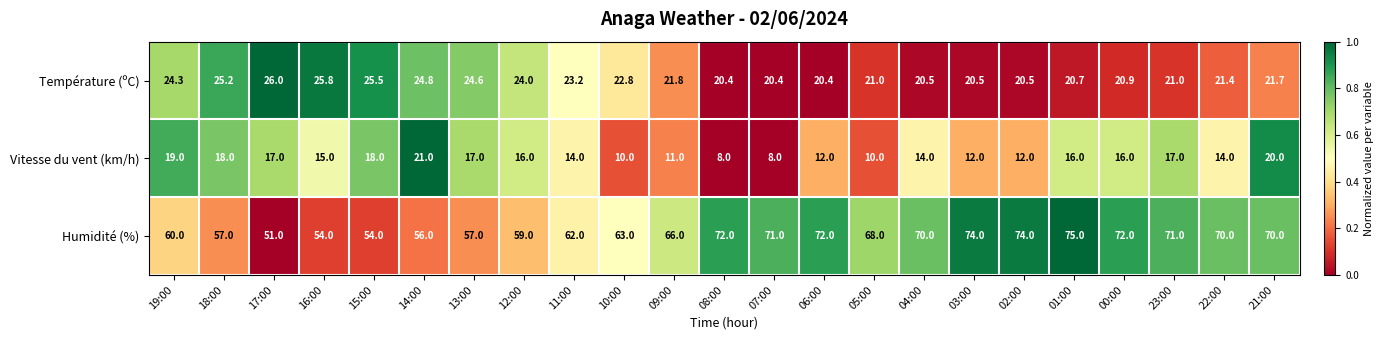

What is the approximate value of Humidité (%) at 10:00?

63.0